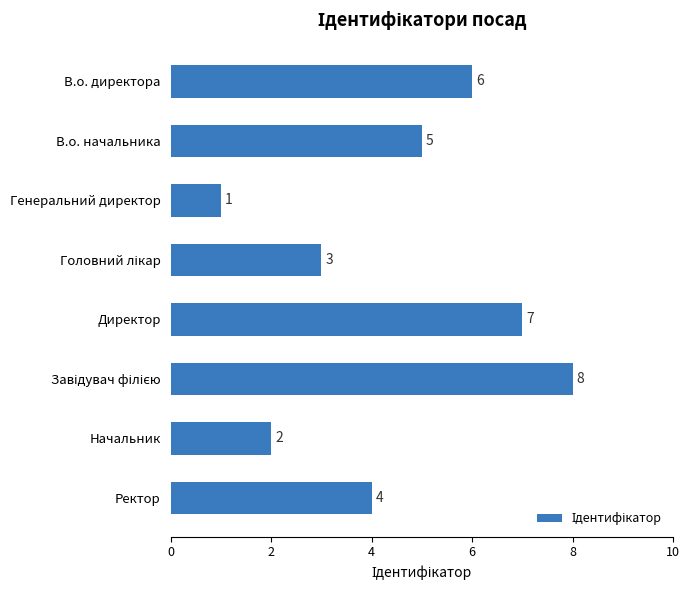

Reading top to bottom, list all the values displayed in this chart.

6	5	1	3	7	8	2	4